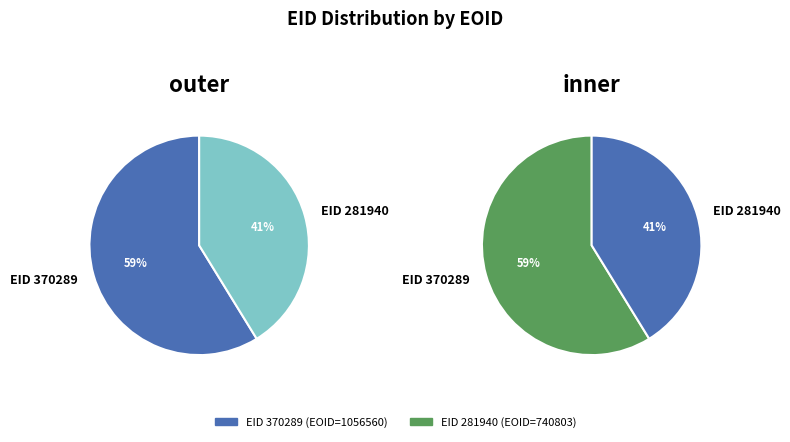

Count the number of slices in the pie.

2